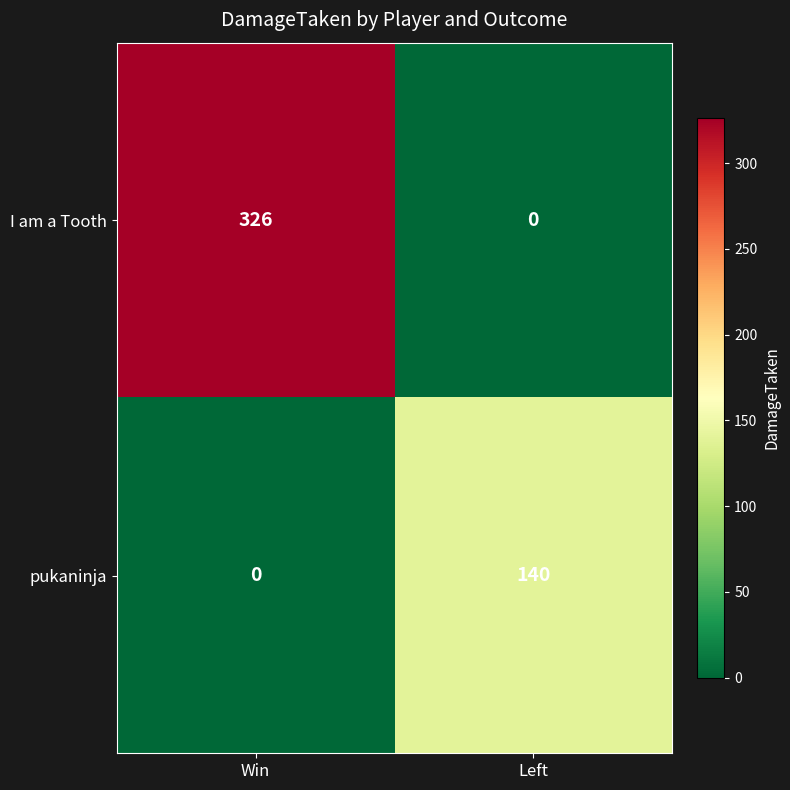

What is the sum of all pukaninja values?

140